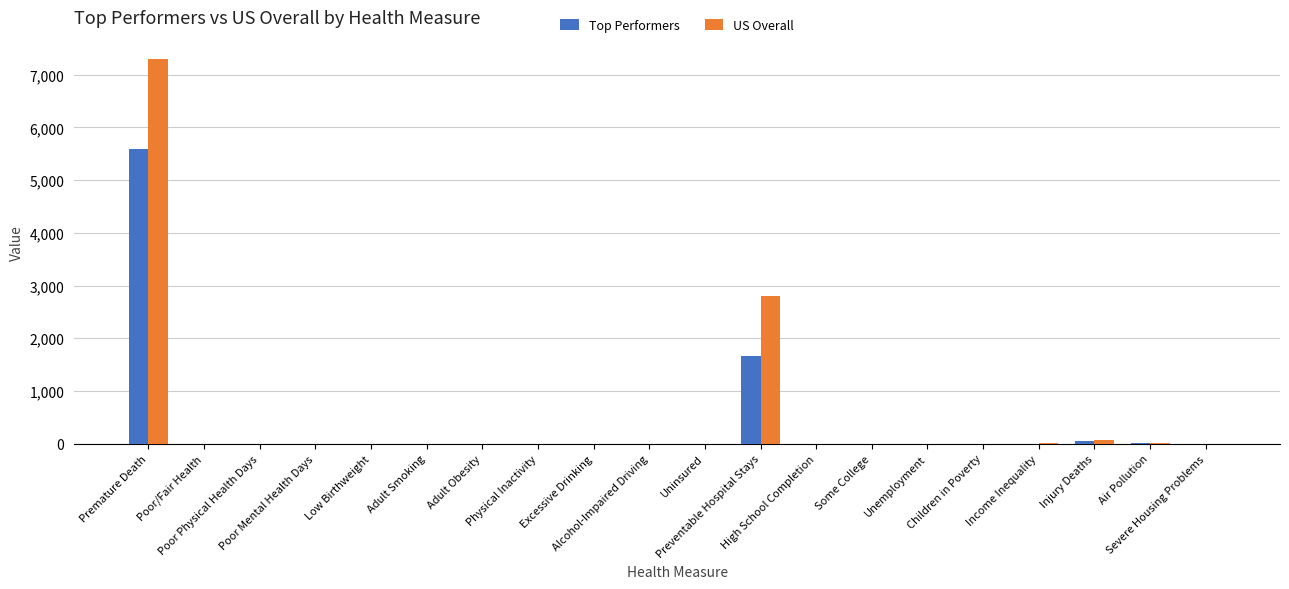

What is the sum of all Top Performers values?

7345.4